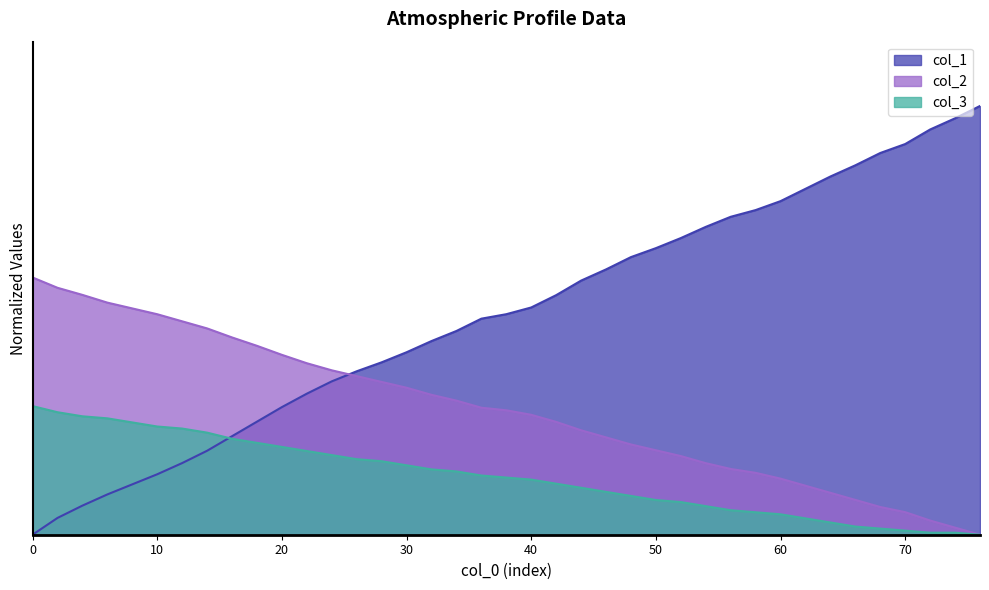

Is it true that col_3 equals 0.0 at 36?

False